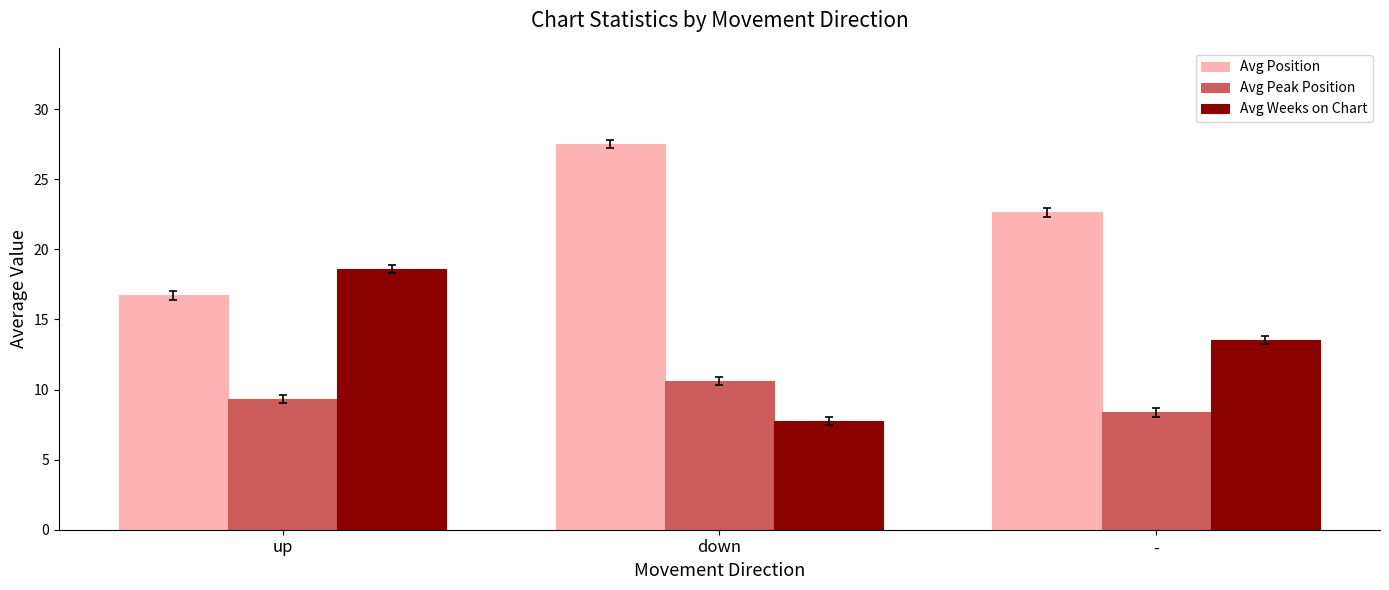

What is the minimum value shown in the chart?

7.8